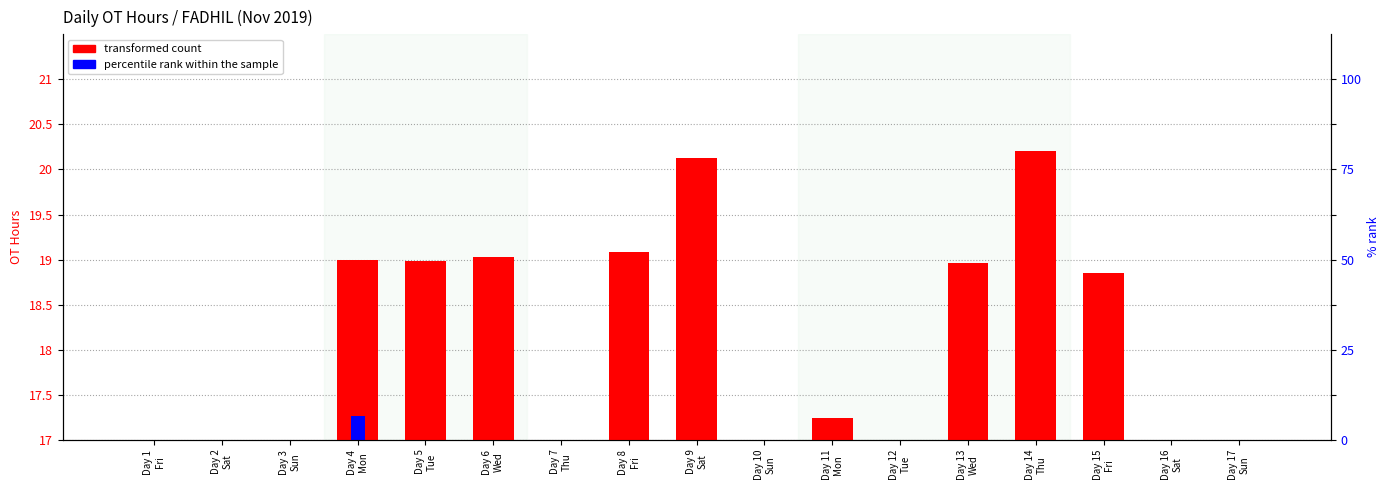

Which category has the lowest value in the percentile rank within the sample series?

Day 1
Fri